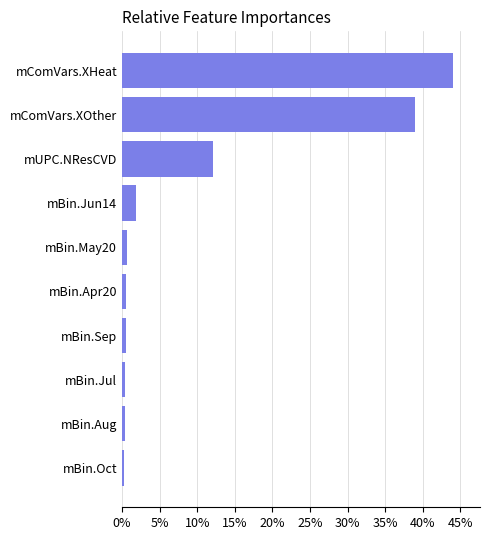

The value at mUPC.NResCVD is 17.4. True or false?

False